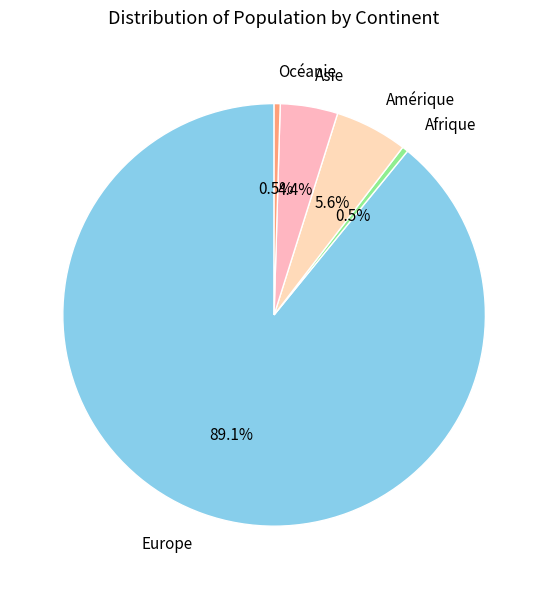

Does Océanie represent more than half of the total?

No